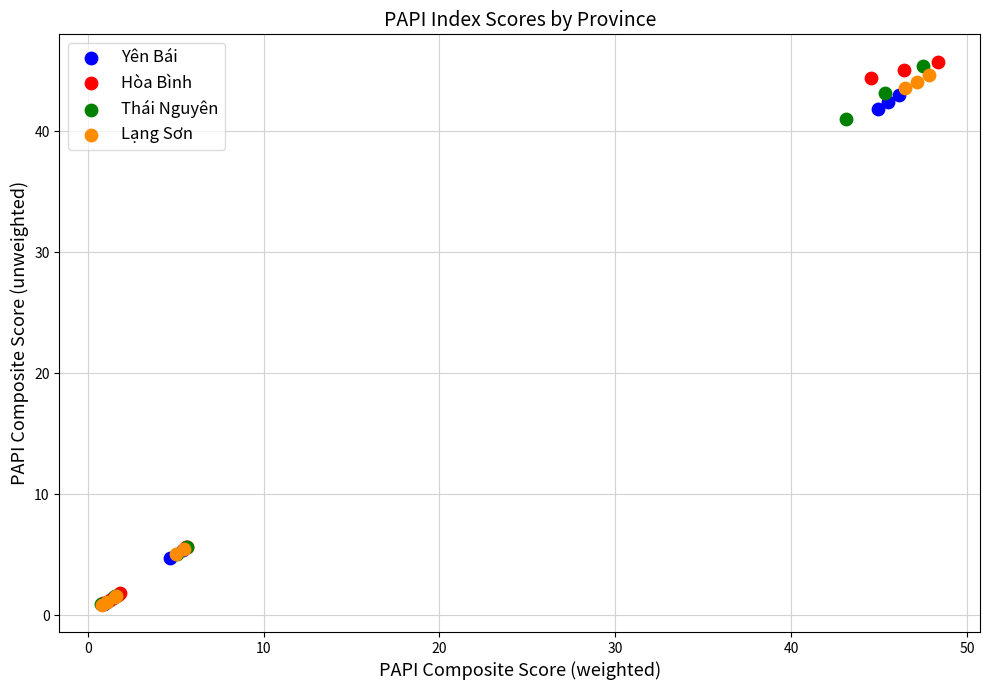

Which series has the widest spread of Y values?

Hòa Bình